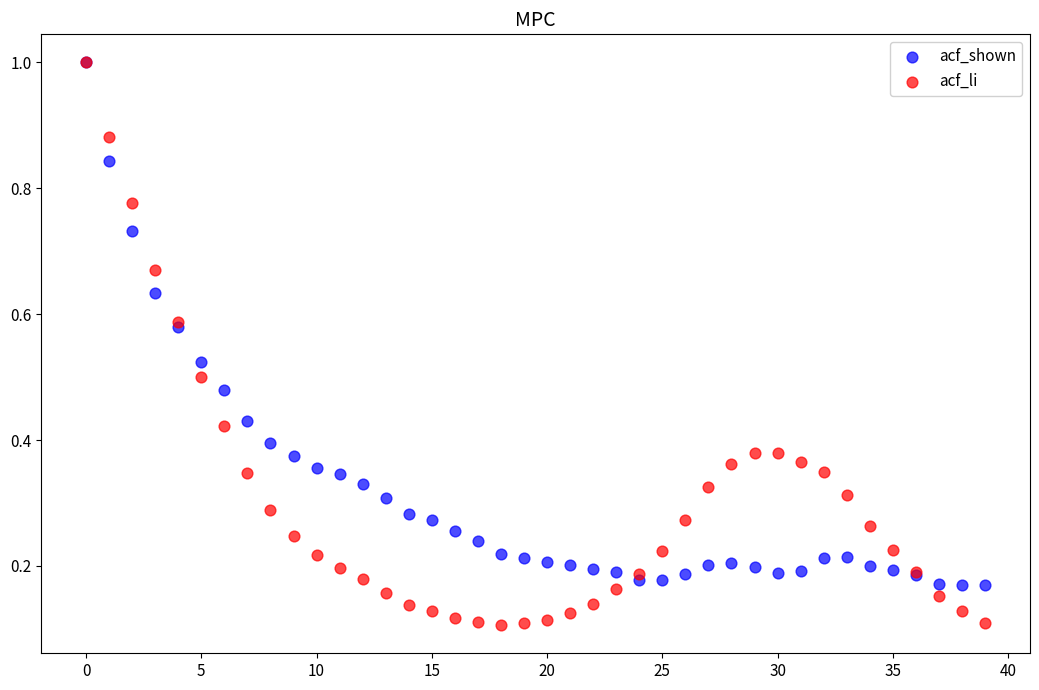

What are all the series names shown in the legend?

acf_shown, acf_li